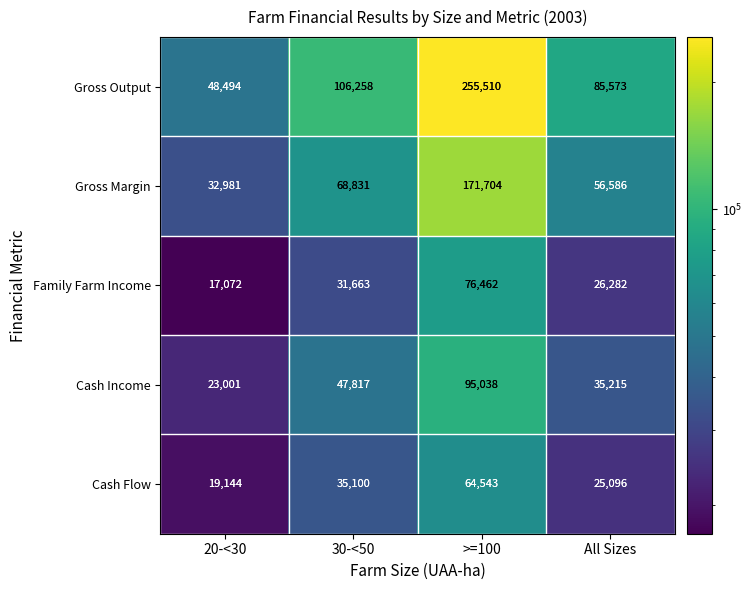

Which series has the largest total across all categories?

Gross Output